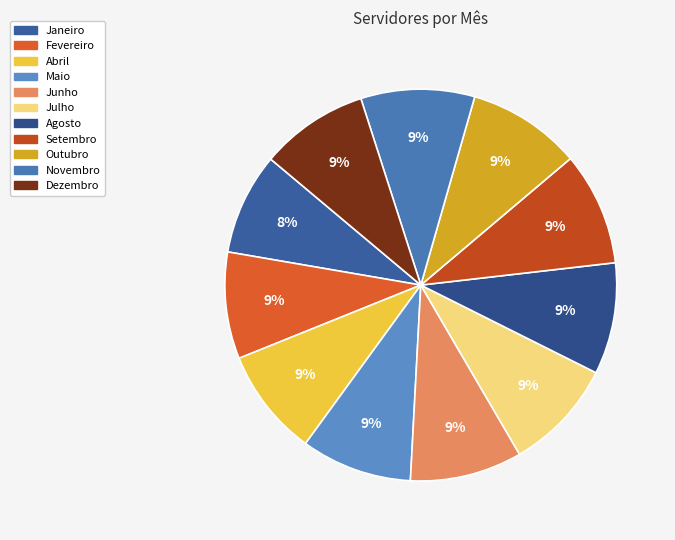

To the nearest percent, what is the average slice percentage?

9%